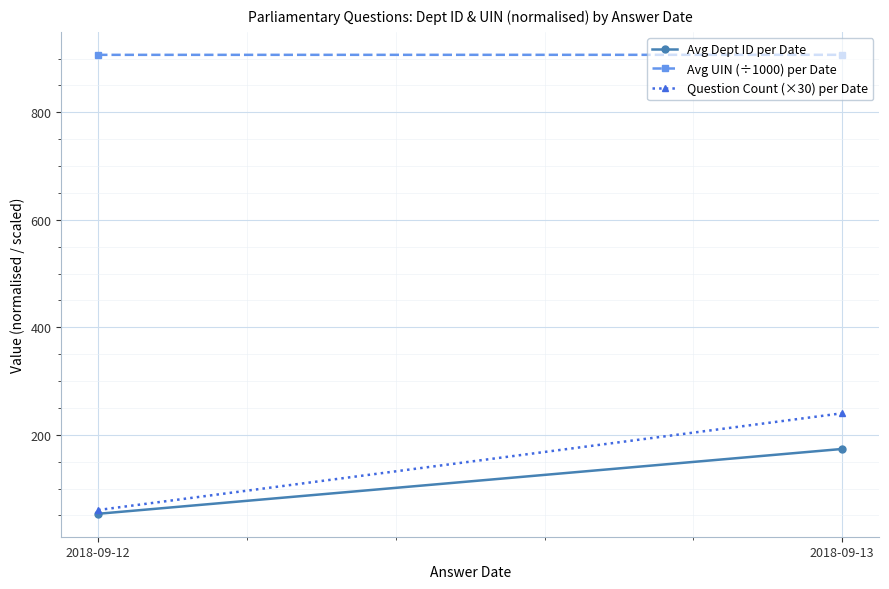

What is the spread (max minus min) of values at 2018-09-12?

853.8